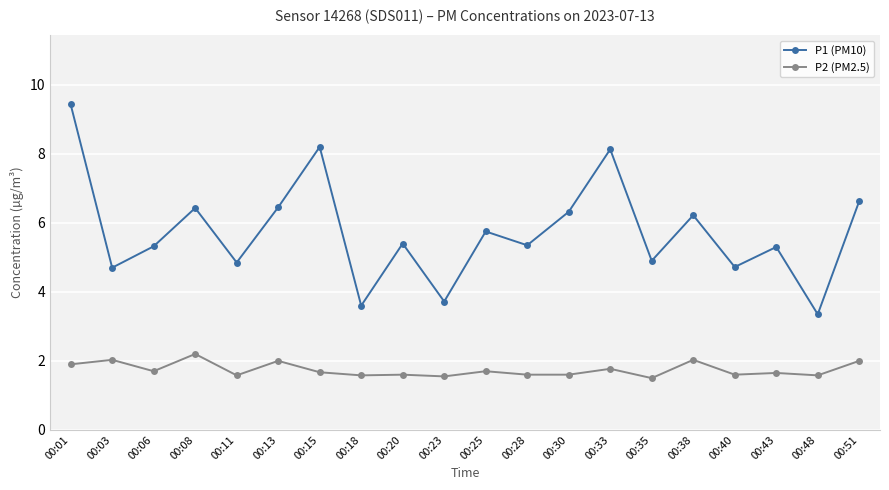

What is the smallest value displayed?

1.5